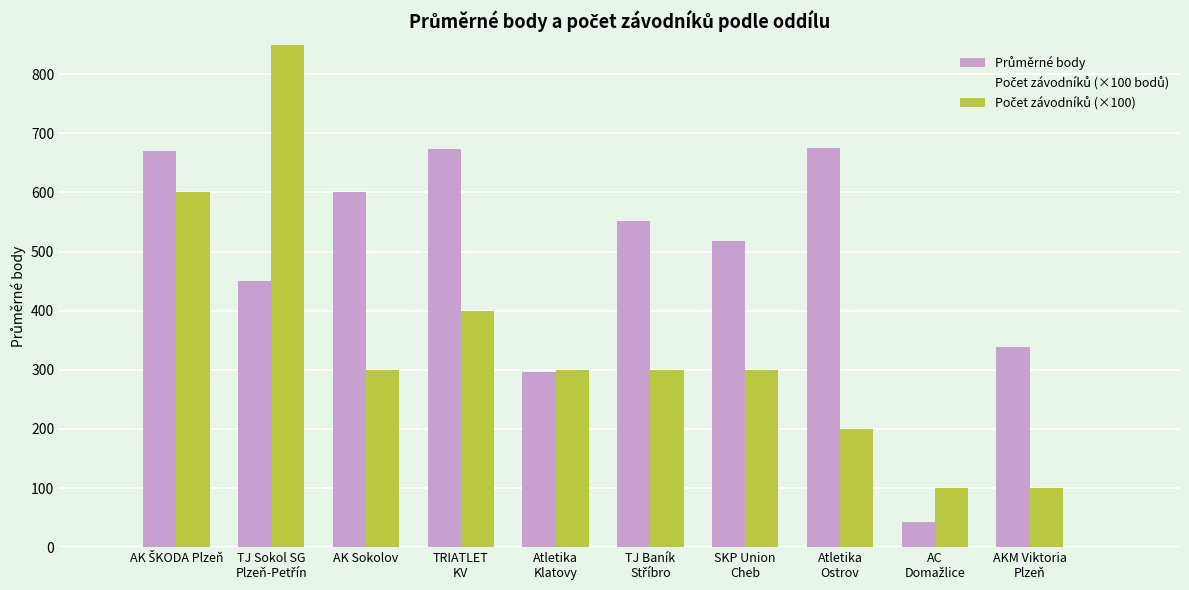

Is it true that Počet závodníků (×100 bodů) equals 1 at Atletika
Ostrov?

False